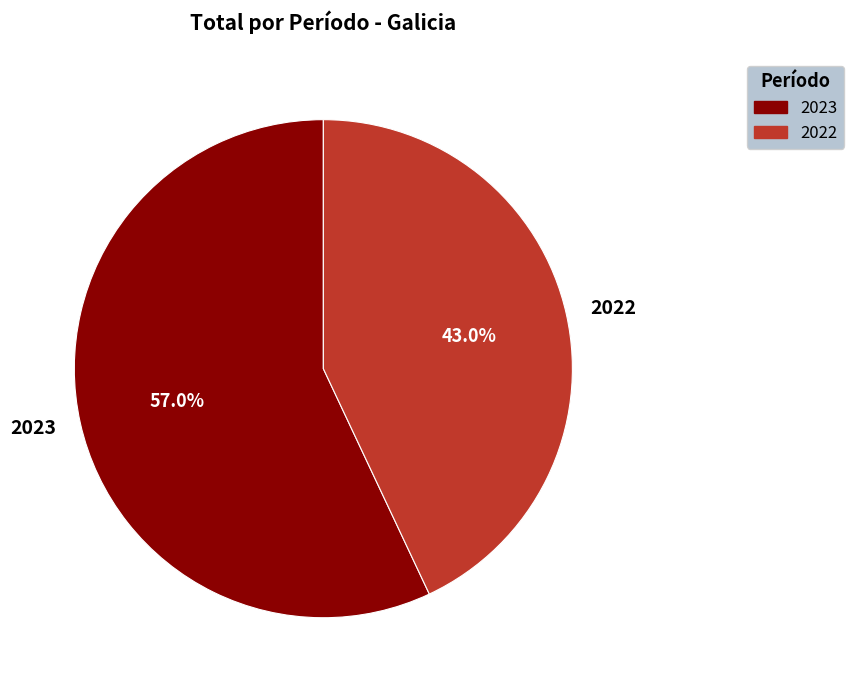

What percentage is the 2023 slice, to the nearest percent?

57%